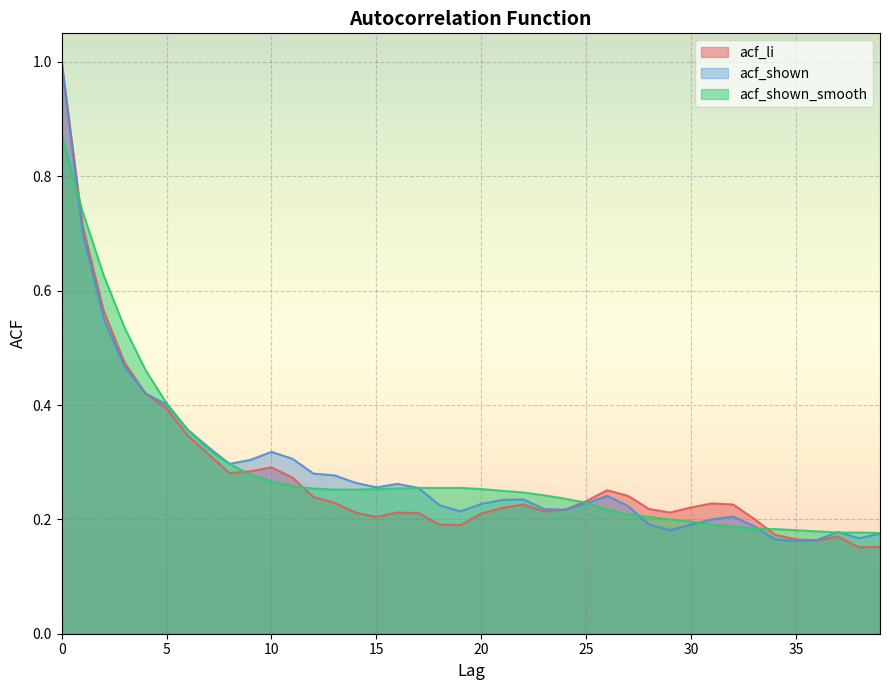

Reading right to left, what are all the values shown in this chart?

acf_li: 0.2	0.2	0.2	0.2	0.2	0.2	0.2	0.2	0.2	0.2	0.2	0.2	0.2	0.3	0.2	0.2	0.2	0.2	0.2	0.2	0.2	0.2	0.2	0.2	0.2	0.2	0.2	0.2	0.3	0.3	0.3	0.3	0.3	0.3	0.4	0.4	0.5	0.6	0.7	1.0
acf_shown: 0.2	0.2	0.2	0.2	0.2	0.2	0.2	0.2	0.2	0.2	0.2	0.2	0.2	0.2	0.2	0.2	0.2	0.2	0.2	0.2	0.2	0.2	0.3	0.3	0.3	0.3	0.3	0.3	0.3	0.3	0.3	0.3	0.3	0.4	0.4	0.4	0.5	0.6	0.7	1.0
acf_shown_smooth: 0.2	0.2	0.2	0.2	0.2	0.2	0.2	0.2	0.2	0.2	0.2	0.2	0.2	0.2	0.2	0.2	0.2	0.2	0.2	0.3	0.3	0.3	0.3	0.3	0.3	0.3	0.3	0.3	0.3	0.3	0.3	0.3	0.3	0.4	0.4	0.5	0.5	0.6	0.7	0.9